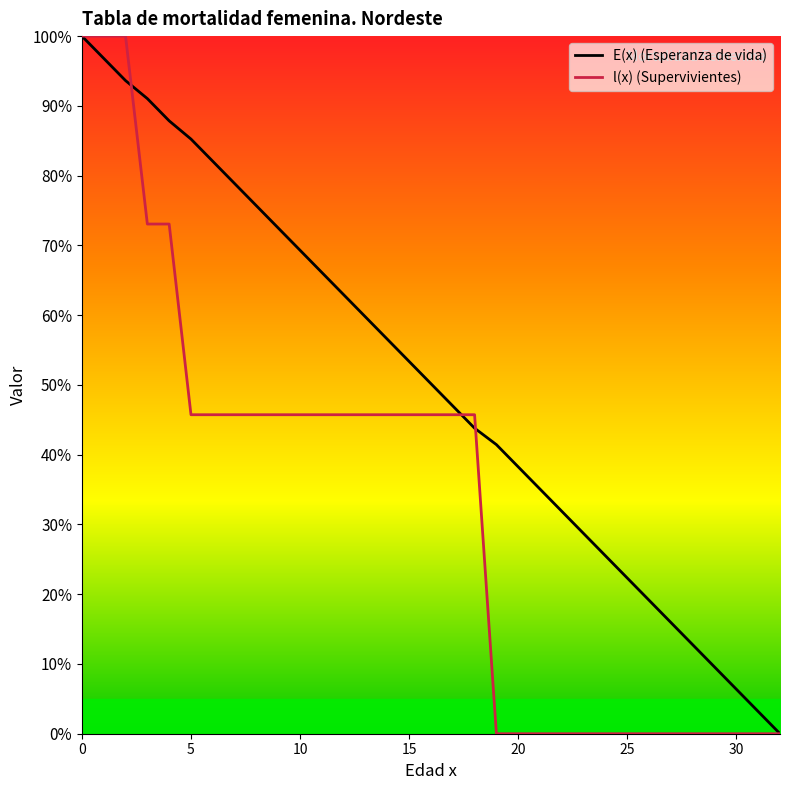

How many distinct data groups are displayed?

2